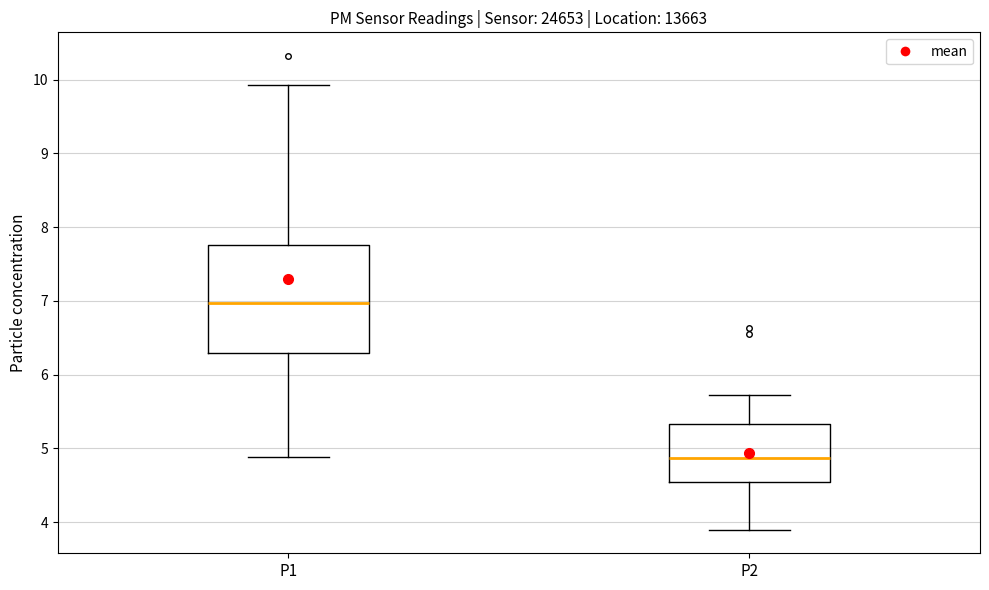

Where does the median line of the box for P2 sit on the y-axis? The values are not printed on the chart, so give them approximately, as read against the axis.

4.9